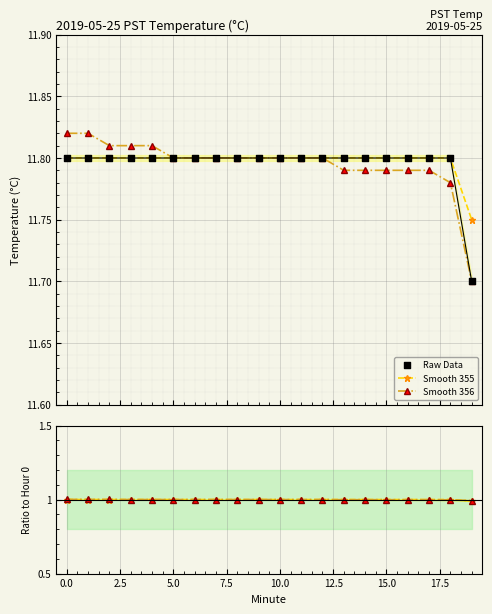

Count the Smooth 355 values in the range 11 to 12.

20